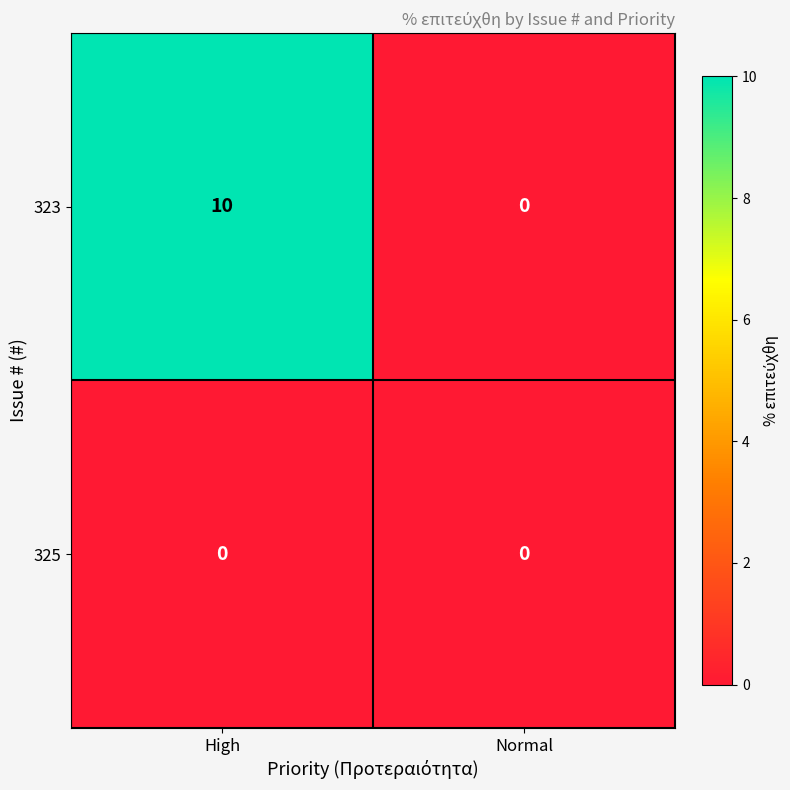

What value does the 323 series have at High, to the nearest 10?

10